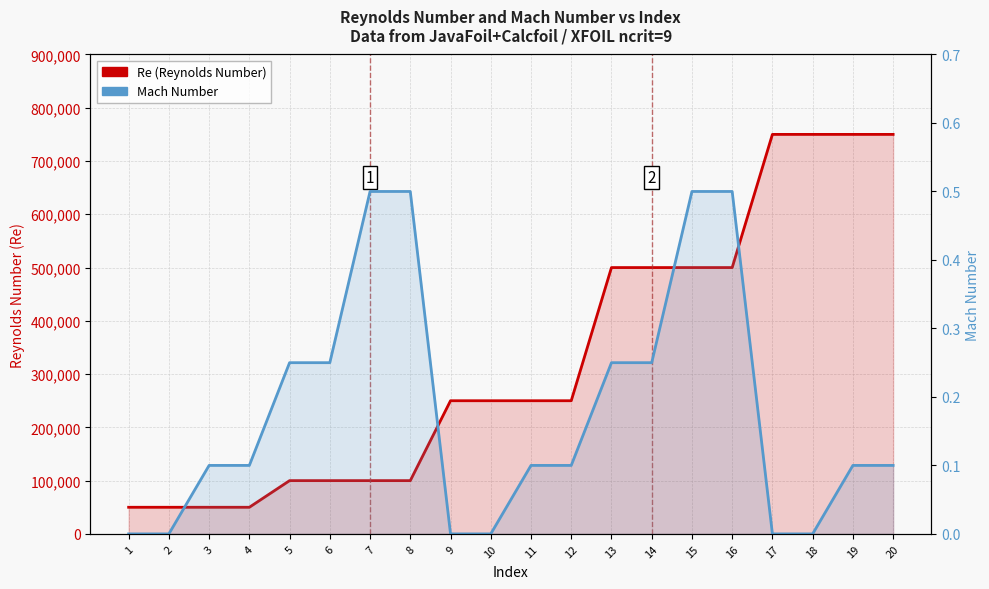

Is it true that Re (Reynolds Number) equals 500000.0 at 14?

True